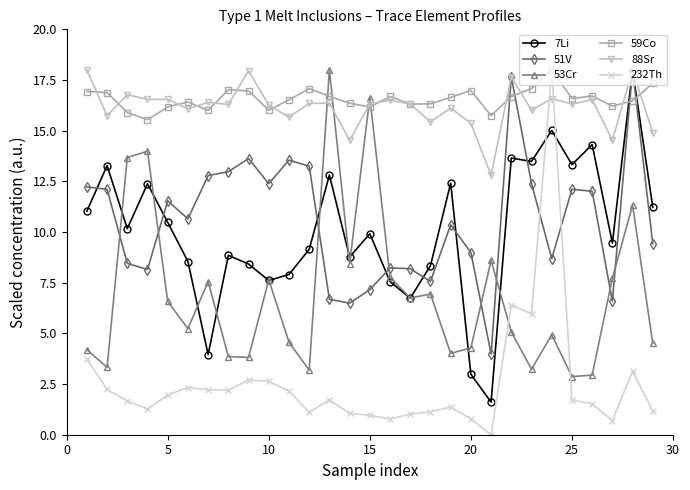

Which series has the largest range (max minus min)?

232Th